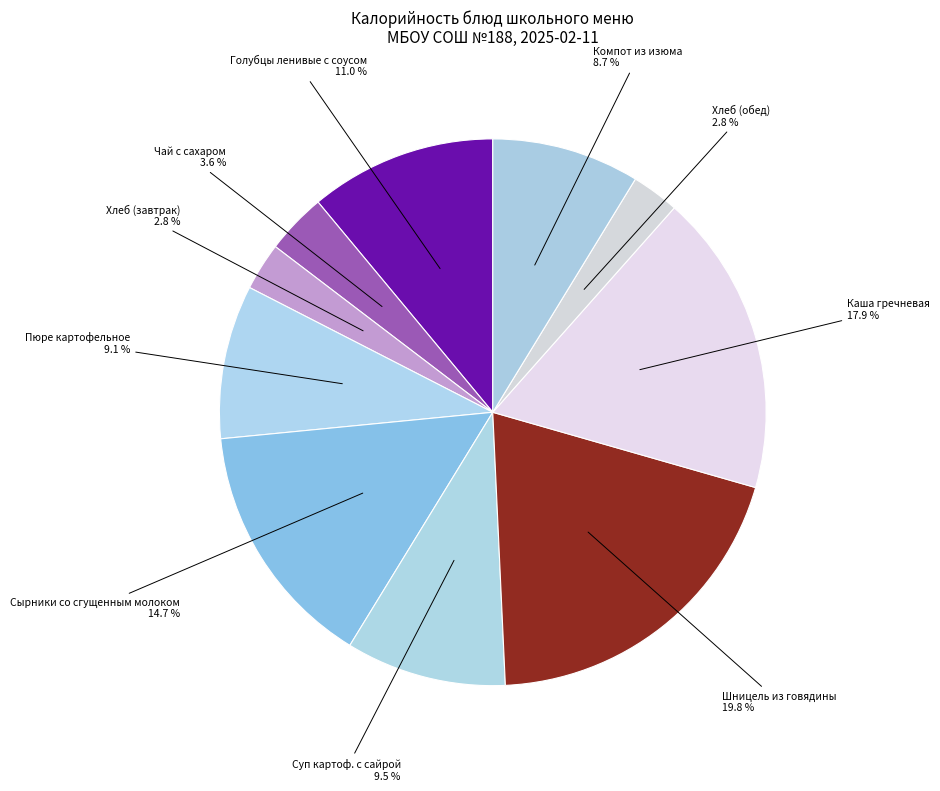

Is there a majority slice in this chart?

No